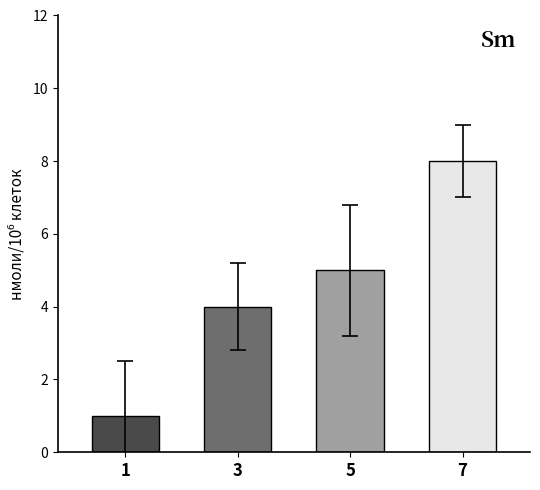

True or false: the data shows 4 at 7.

False